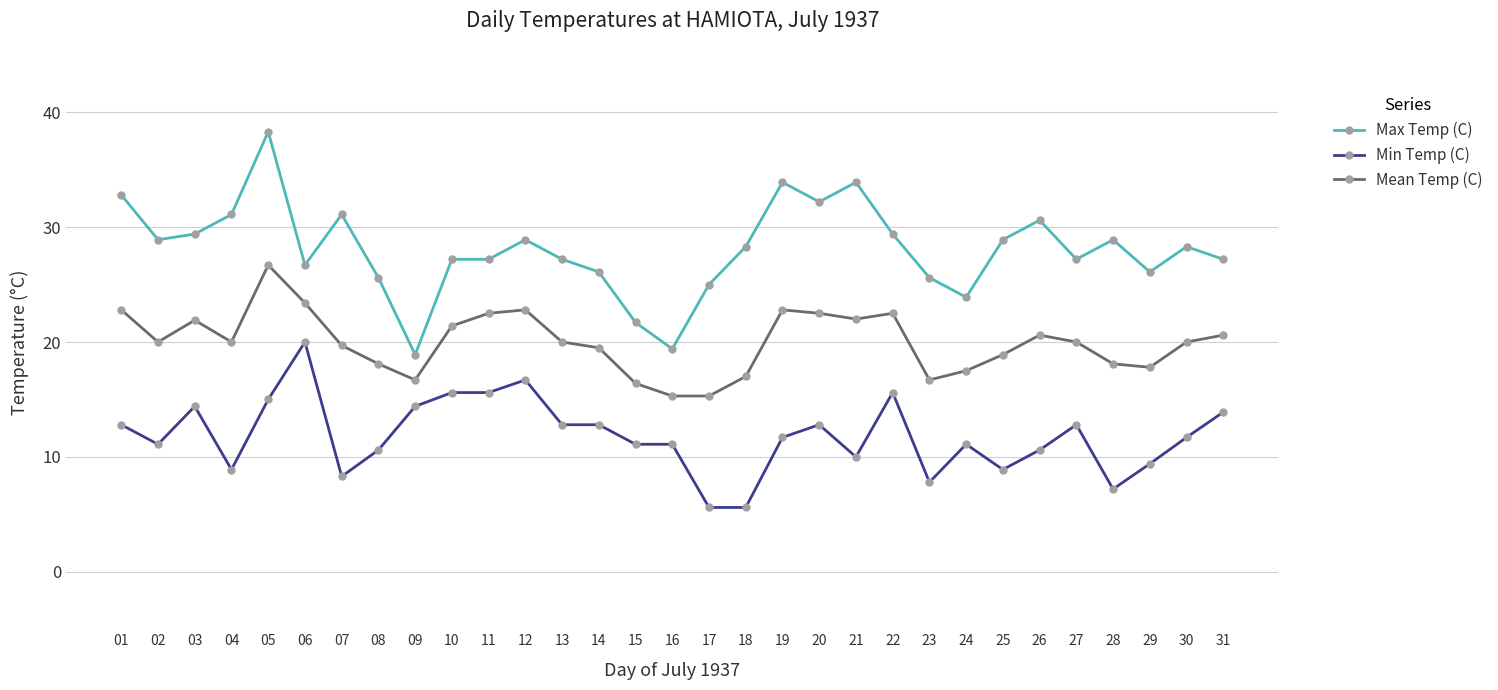

At how many categories does at least one series exceed 10?

31